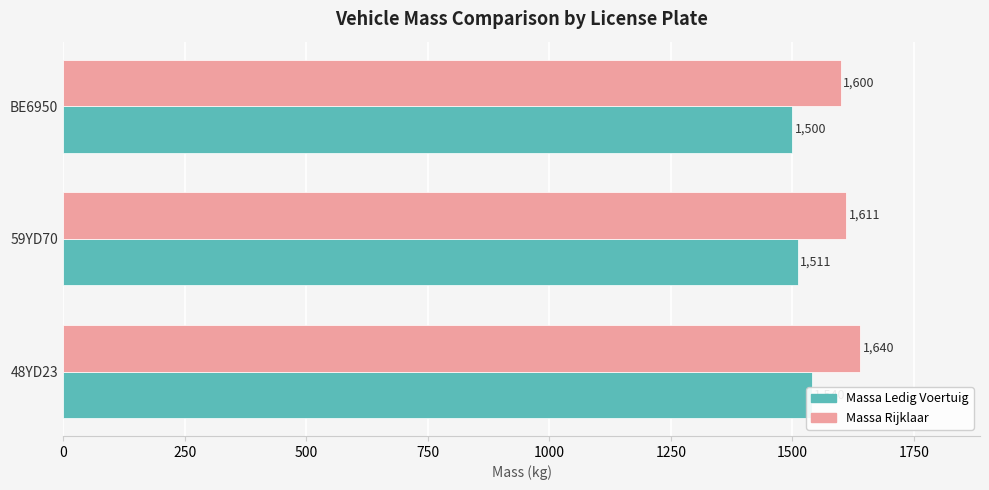

Reading right to left, extract all data points from this chart.

Massa Ledig Voertuig: 1500	1511	1540
Massa Rijklaar: 1600	1611	1640